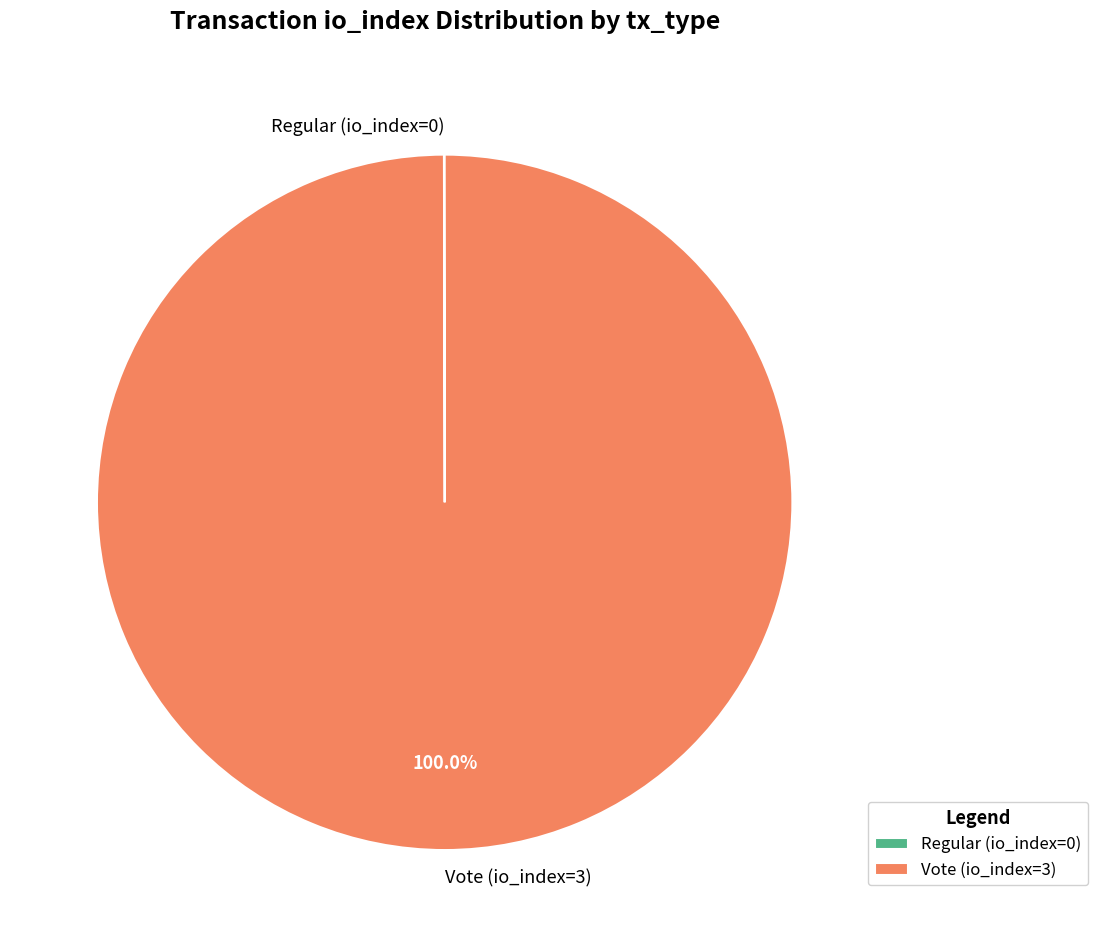

Which slice is the largest?

Vote (io_index=3)